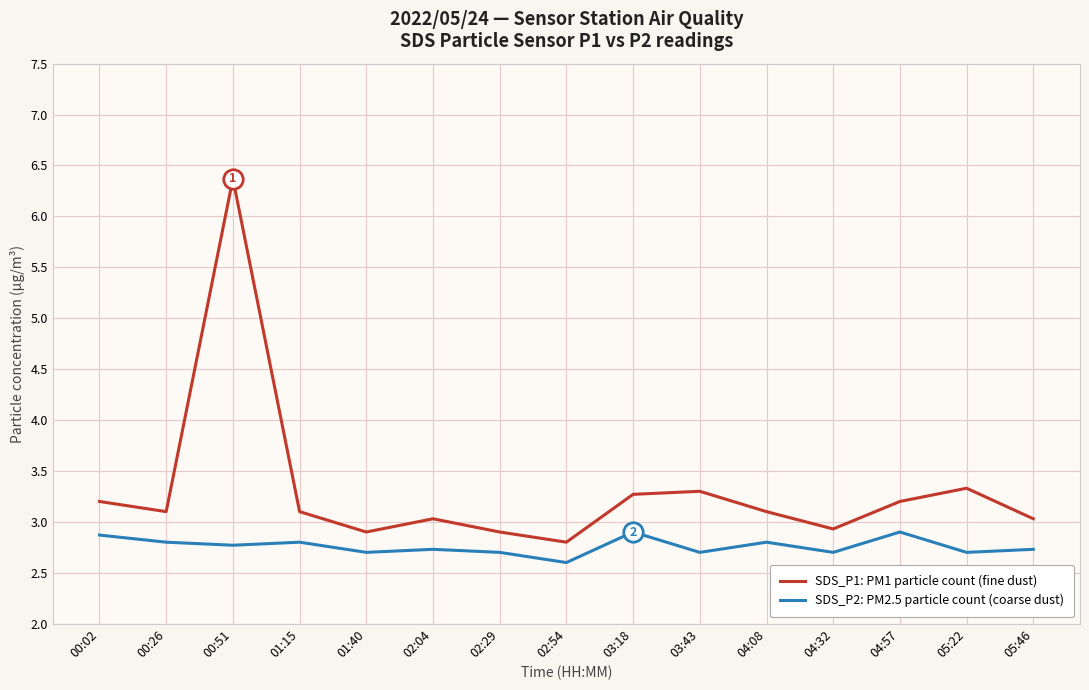

What is the sum of the SDS_P2: PM2.5 particle count (coarse dust) values at 04:57 and 01:15?

5.7